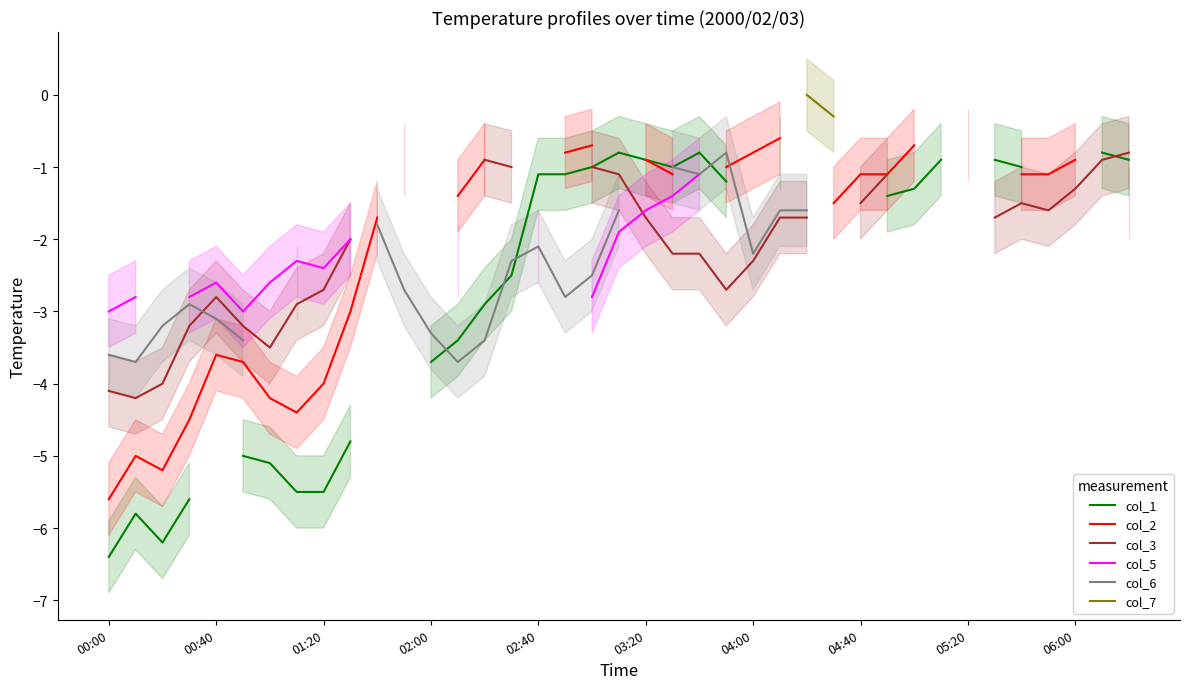

What is the sum of the col_3 values at 29 and 38?

-1.9